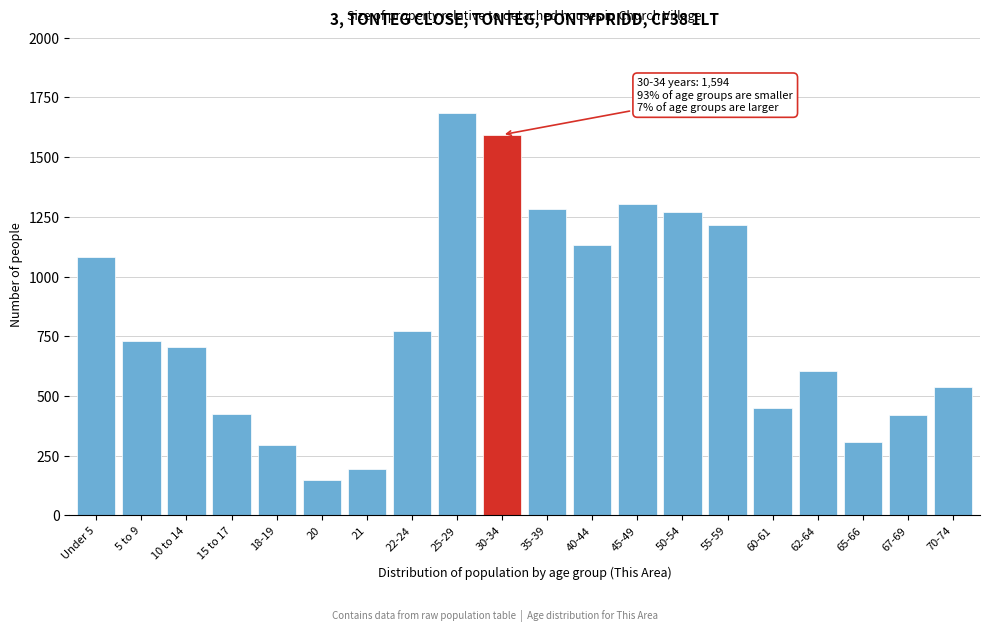

What is the approximate value at 5 to 9?

729